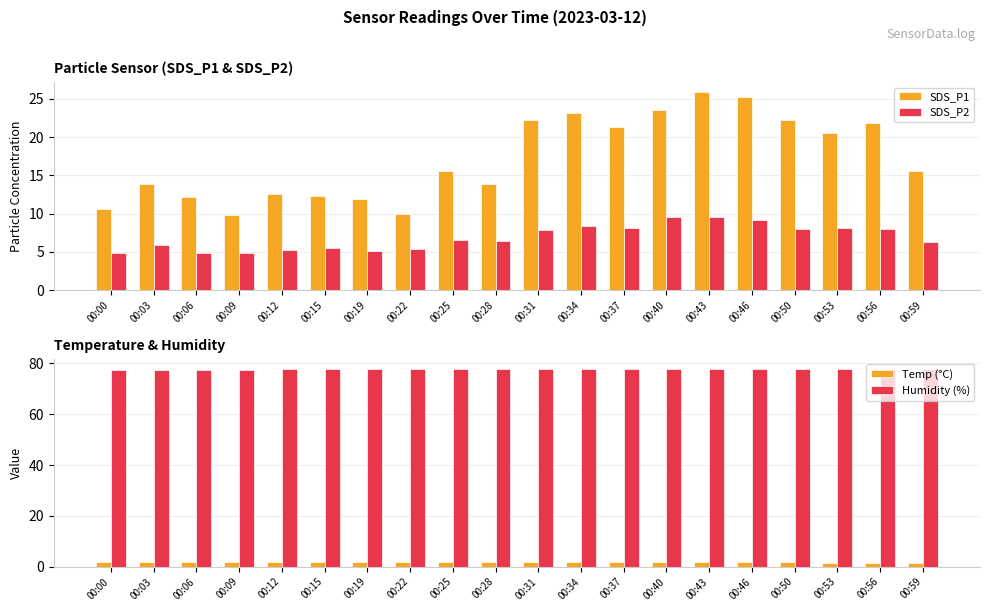

How many values in the SDS_P2 series are below 6?

8